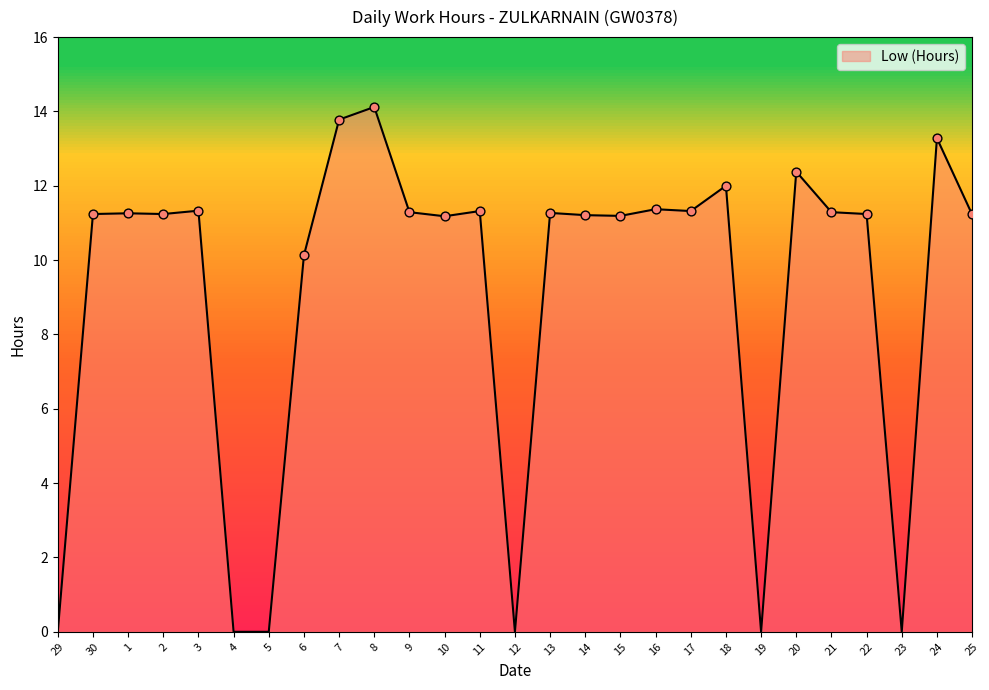

Which has a higher value, 12 or 15?

15